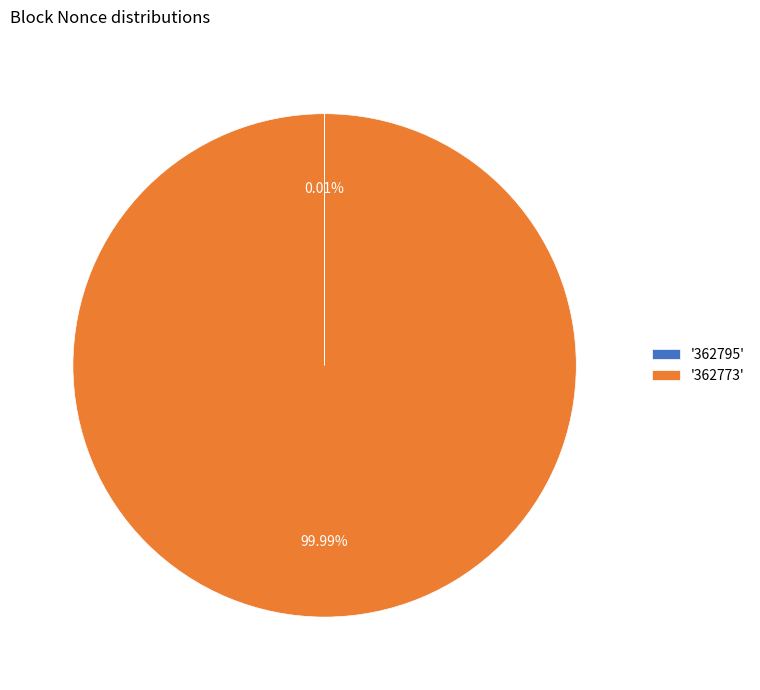

Which slice represents more than half of the pie?

'362773'